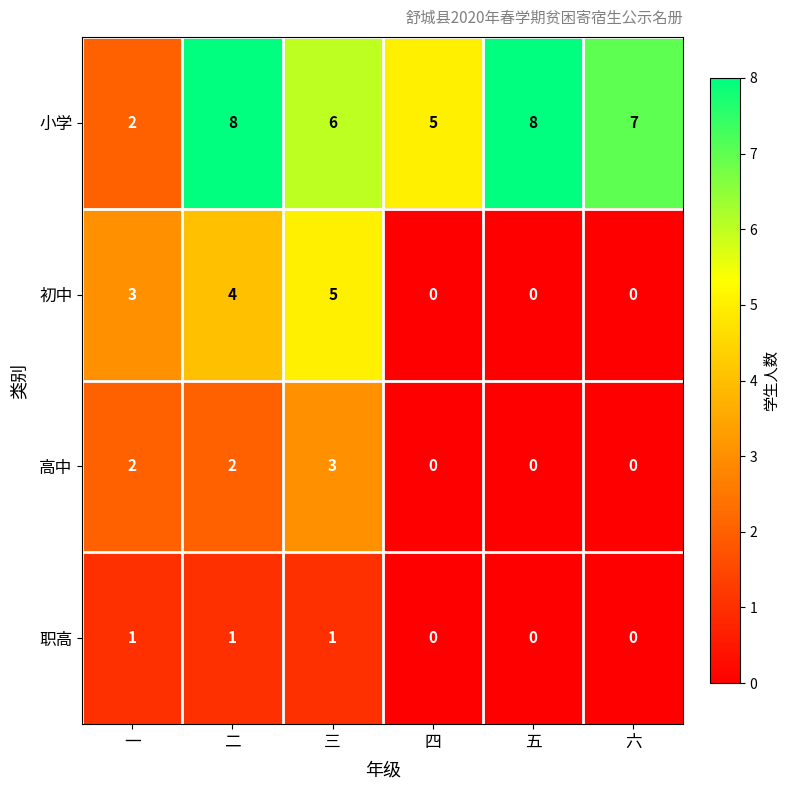

Rank the series at 三 from highest to lowest value.

小学, 初中, 高中, 职高